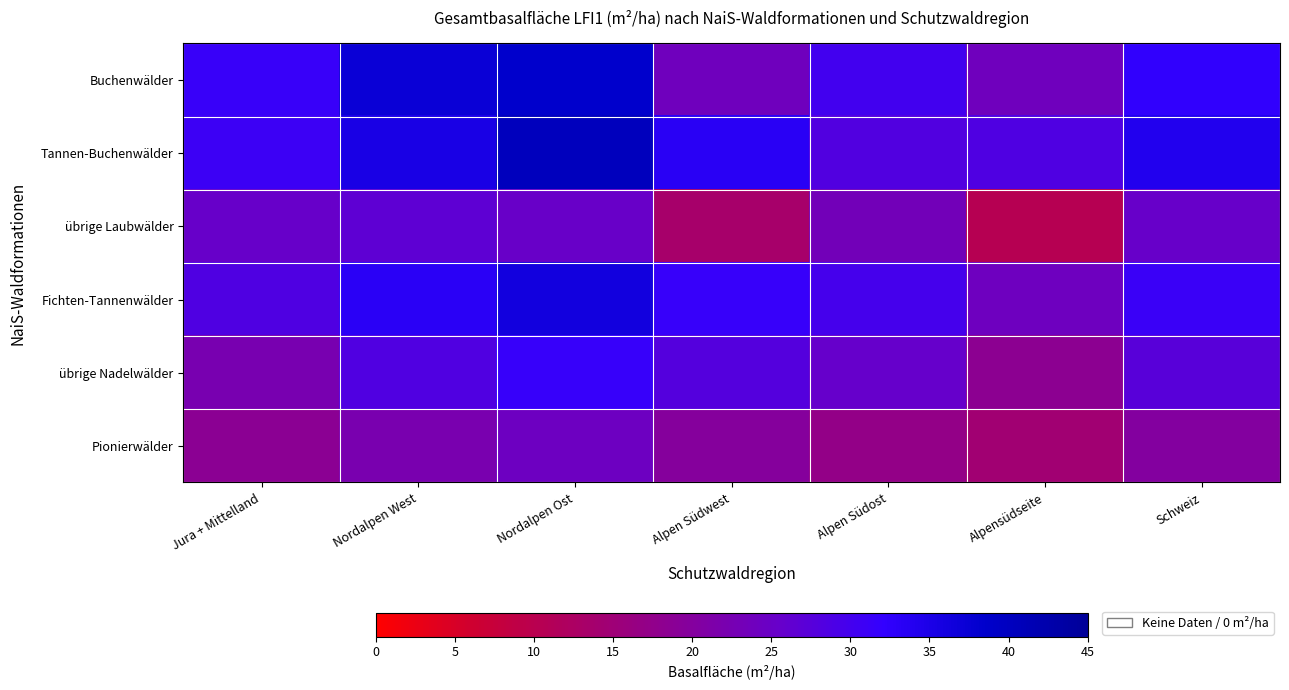

What is the greatest value displayed?

40.3